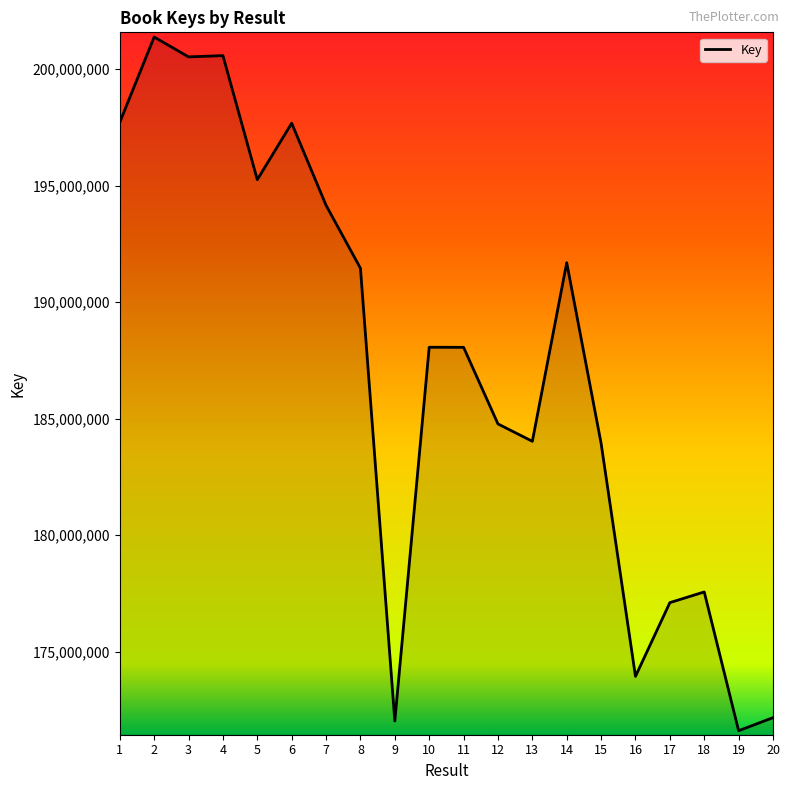

Read the value at 16, to the nearest 50.

173937500